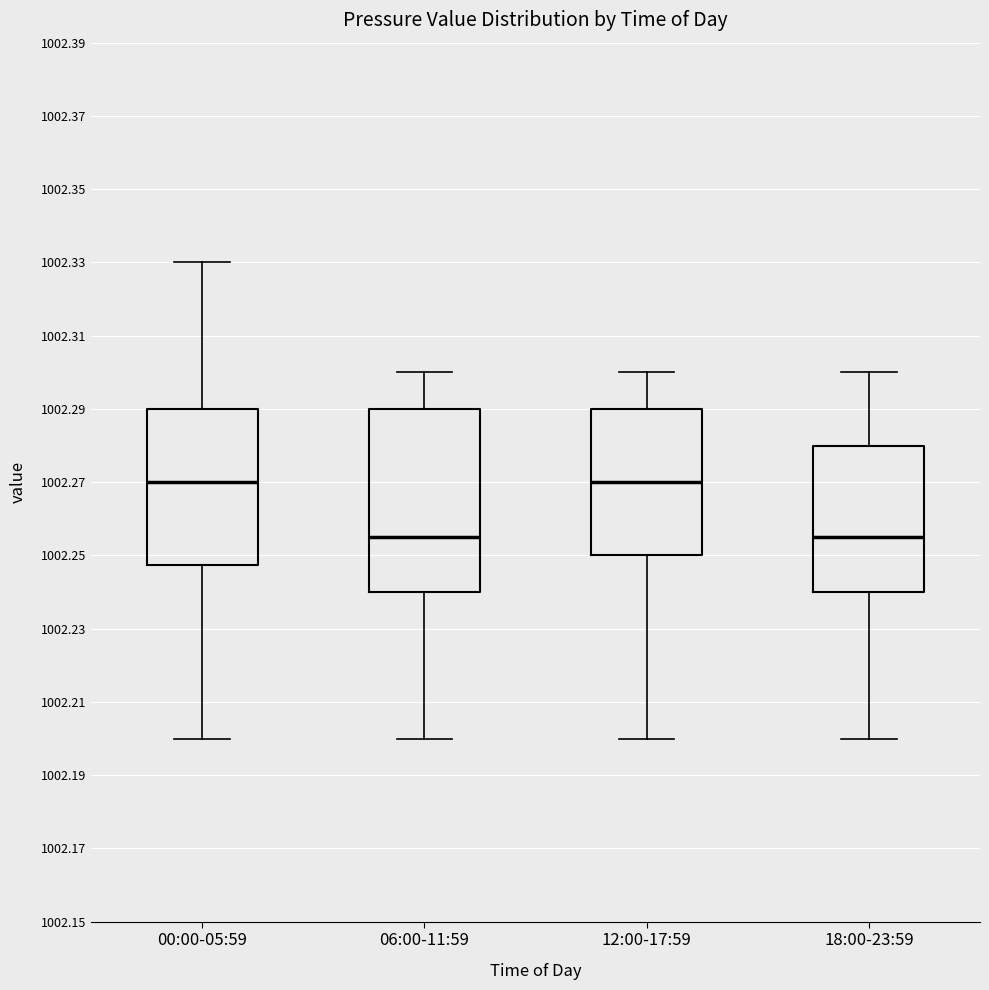

Which box is the tallest, from its lower edge to its upper edge?

06:00-11:59